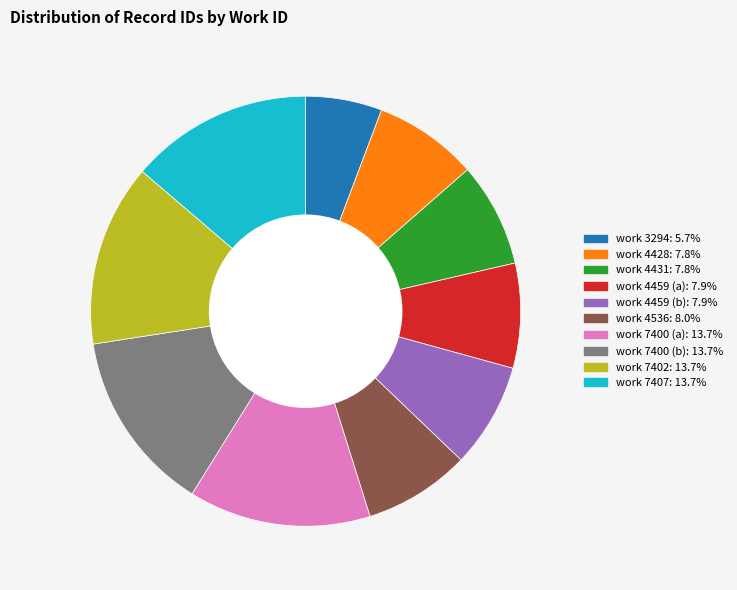

Approximately how many times larger is the value at work 4431: 7.8% compared to work 4459 (b): 7.9%?

1.0